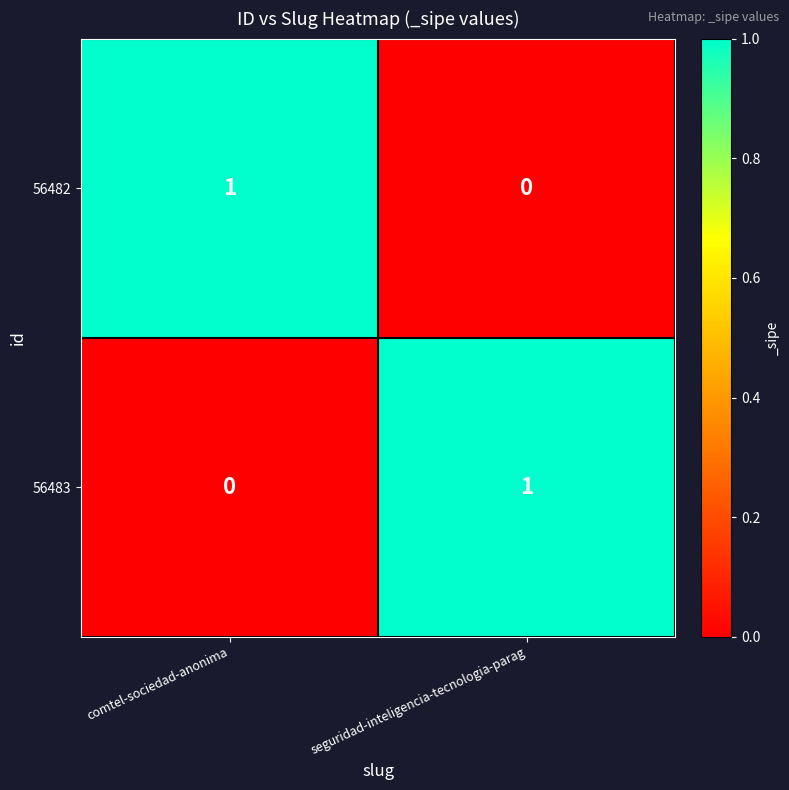

Reading right to left, what are all the values shown in this chart?

56482: seguridad-inteligencia-tecnologia-parag=0	comtel-sociedad-anonima=1
56483: seguridad-inteligencia-tecnologia-parag=1	comtel-sociedad-anonima=0